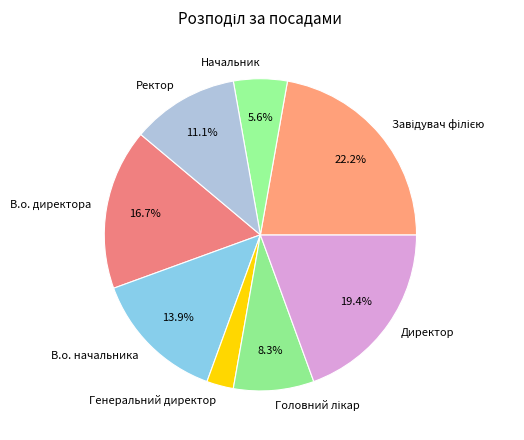

How many segments does this pie chart have?

8